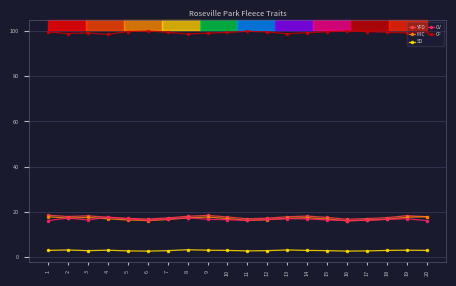

True or false: YFD has more than 2 points higher than both neighbors.

True